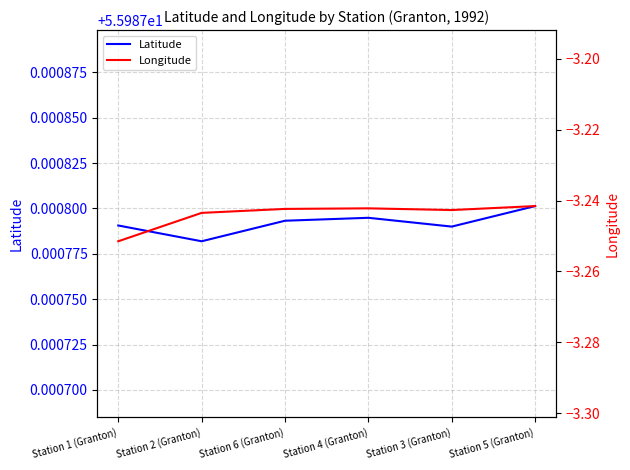

What value does the Latitude series have at Station 1 (Granton)?

56.0